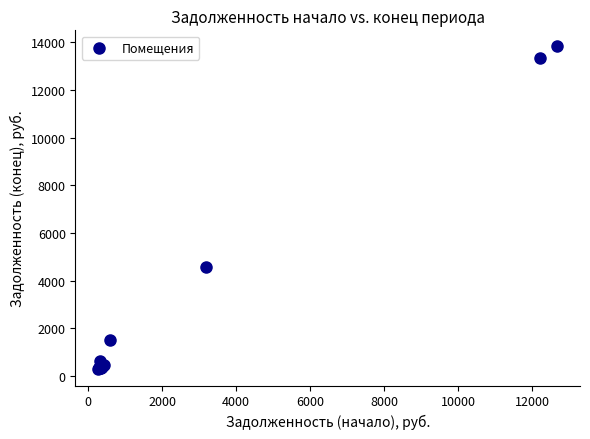

What Y value in the scatter plot is closest to 7049?

4585.2